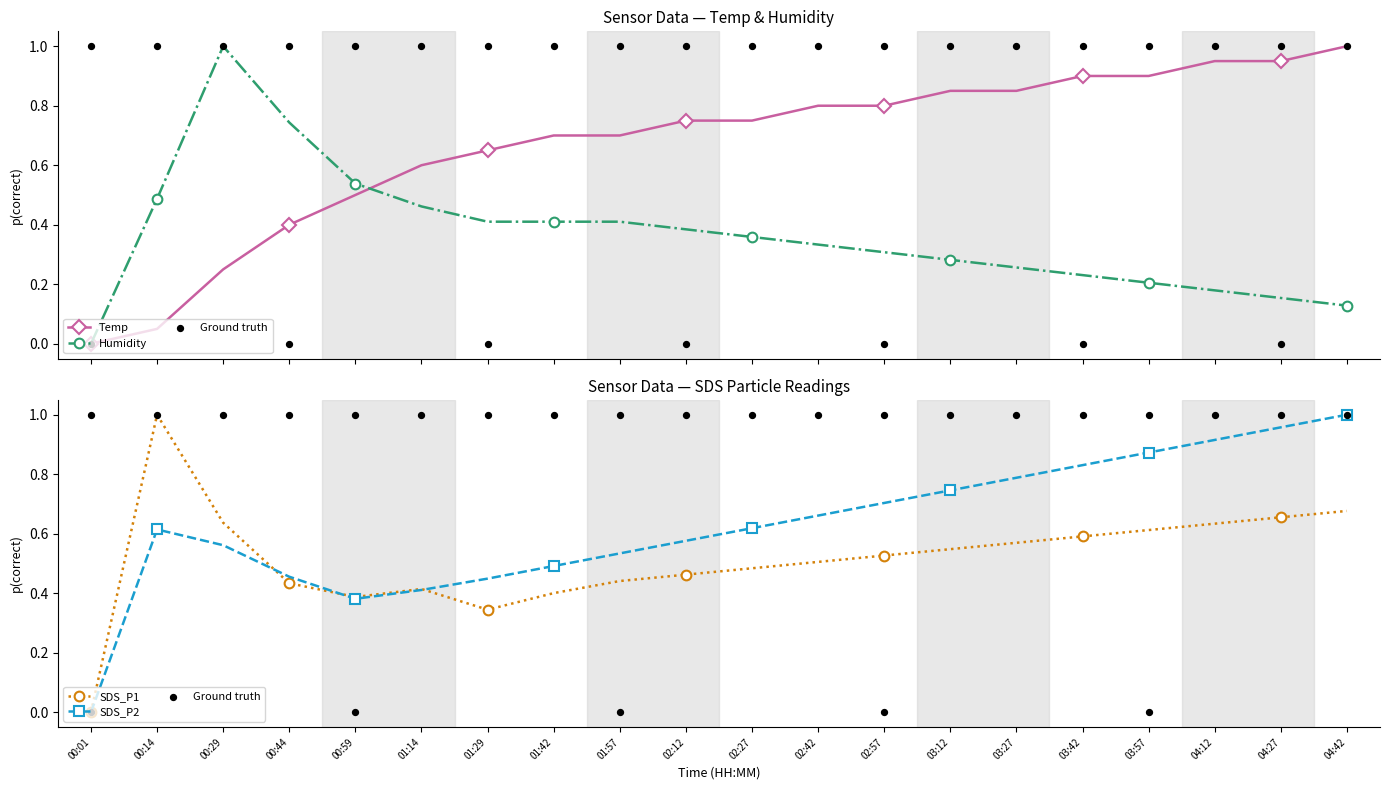

What are all the series names shown in the legend?

Temp, Humidity, Ground truth, SDS_P1, SDS_P2